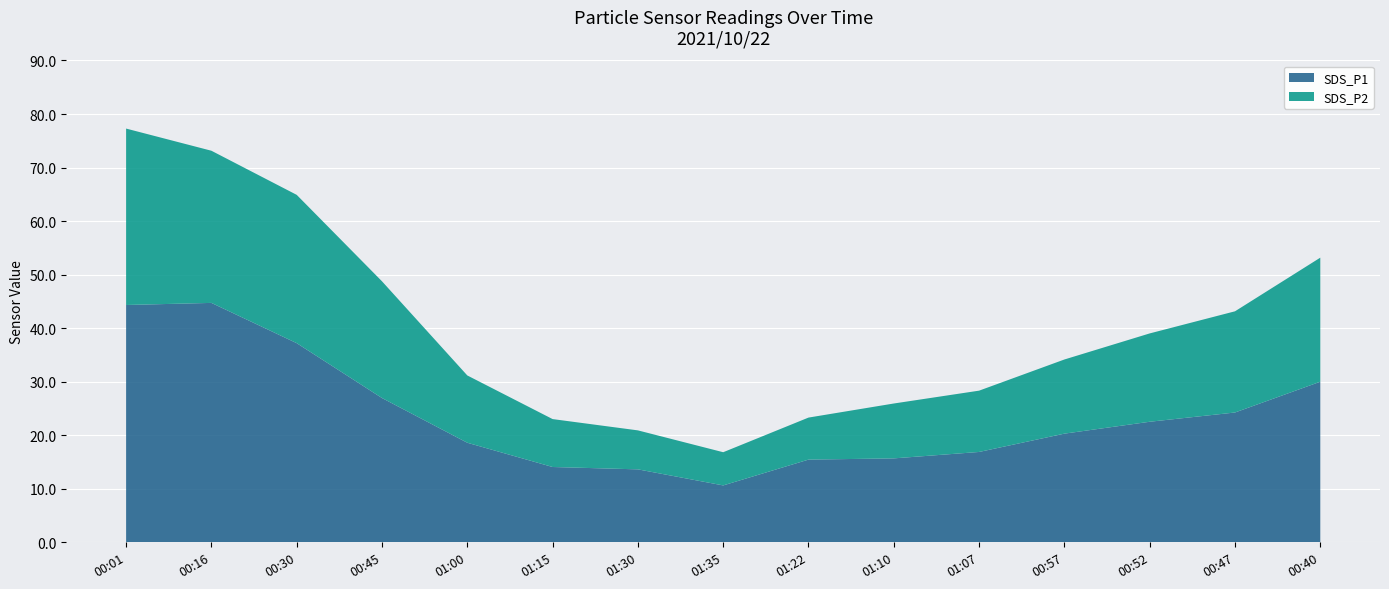

The value of SDS_P1 at 01:00 is 18.6. True or false?

True